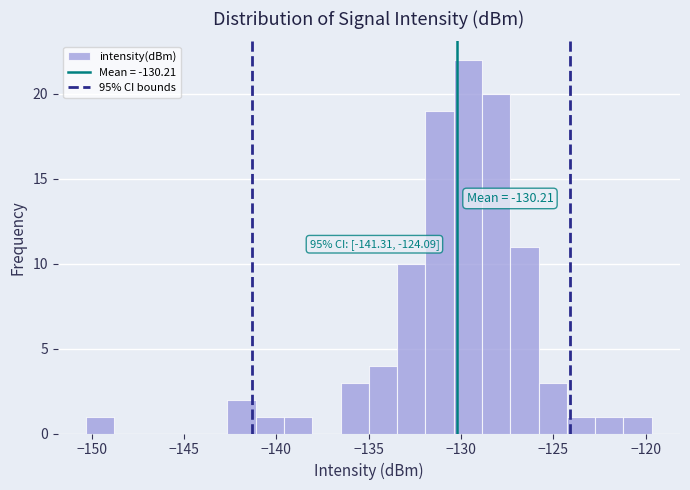

Around what value on the x-axis is the tallest bar? Give the approximate position of its centre, as read against the axis.

-129.5